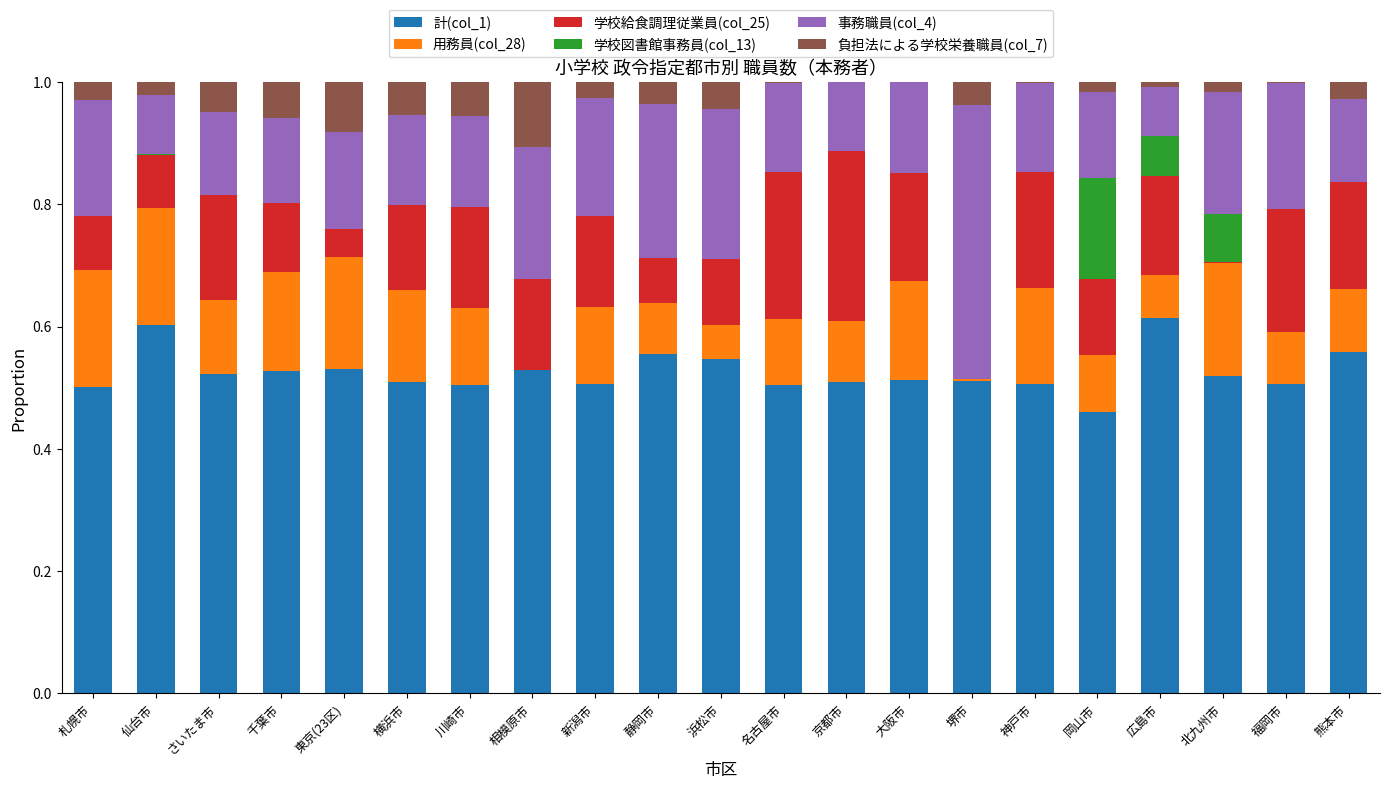

What is the total value across all series at 浜松市?

1.0